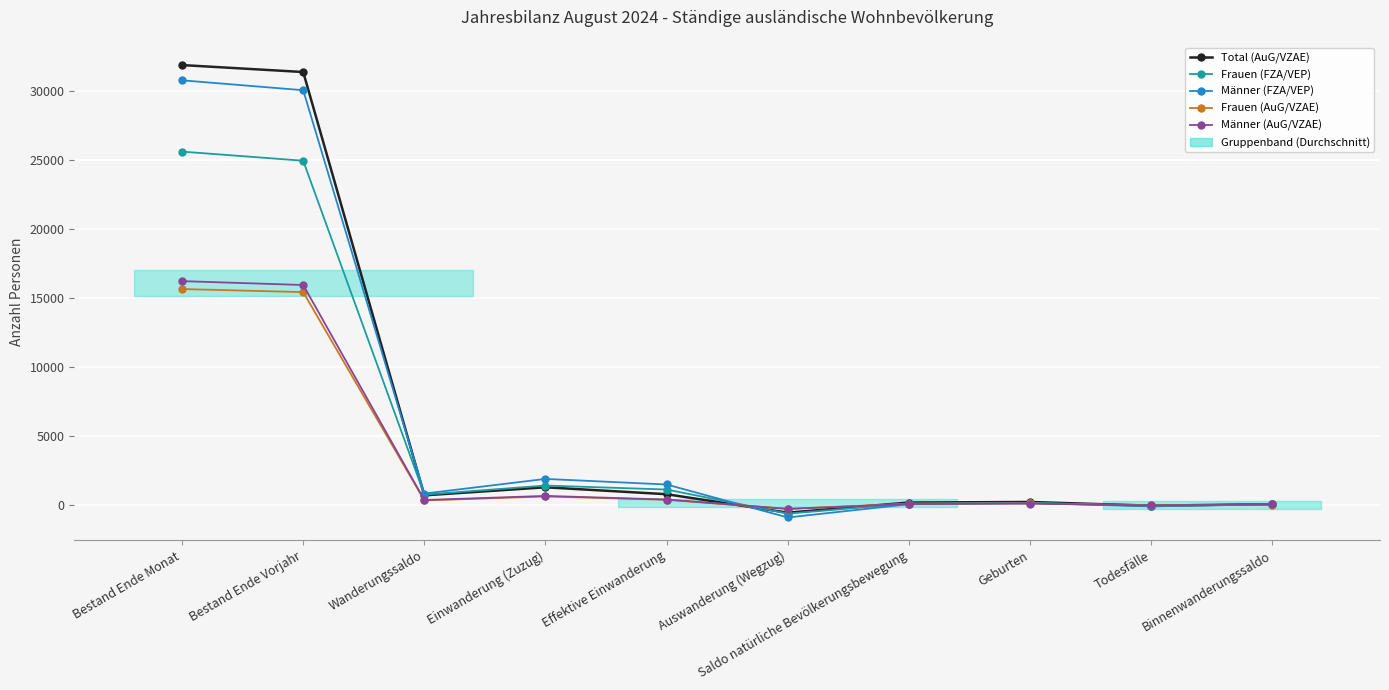

What are all the series names shown in the legend?

Total (AuG/VZAE), Frauen (FZA/VEP), Männer (FZA/VEP), Frauen (AuG/VZAE), Männer (AuG/VZAE)